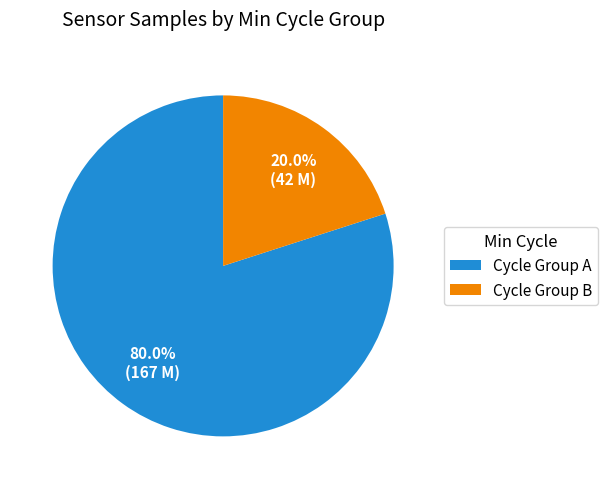

Does Cycle Group A represent more than half of the total?

Yes